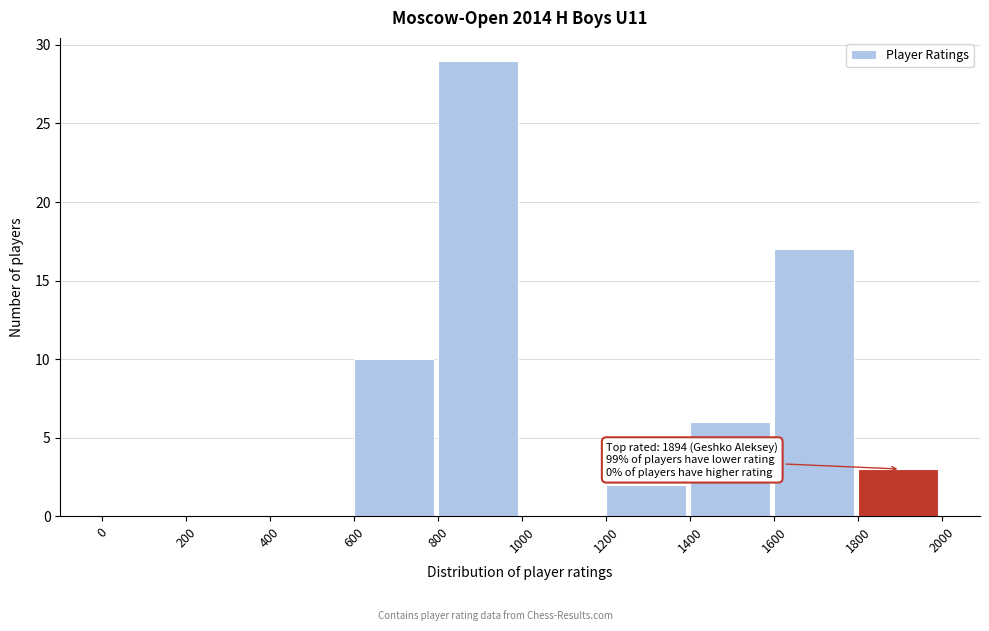

Which range on the x-axis has the tallest bar?

800 to 1000